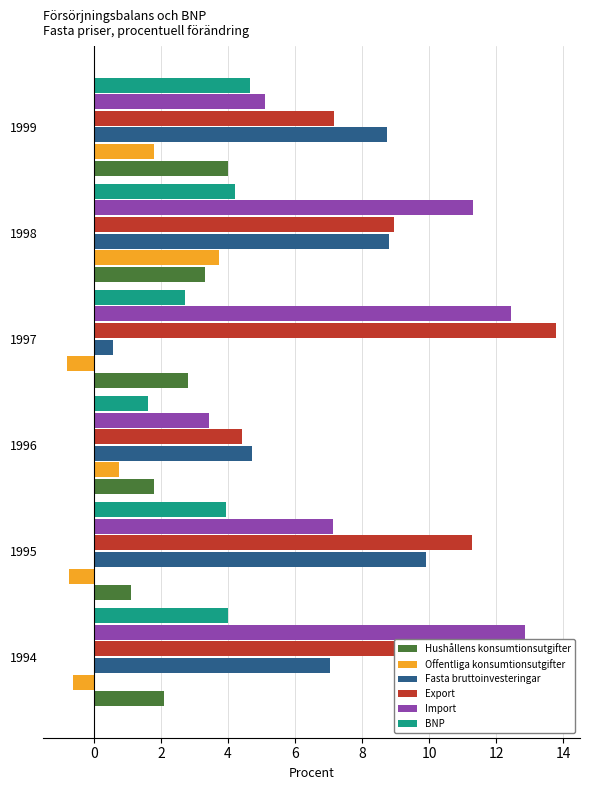

What is the sum of all Offentliga konsumtionsutgifter values?

4.1